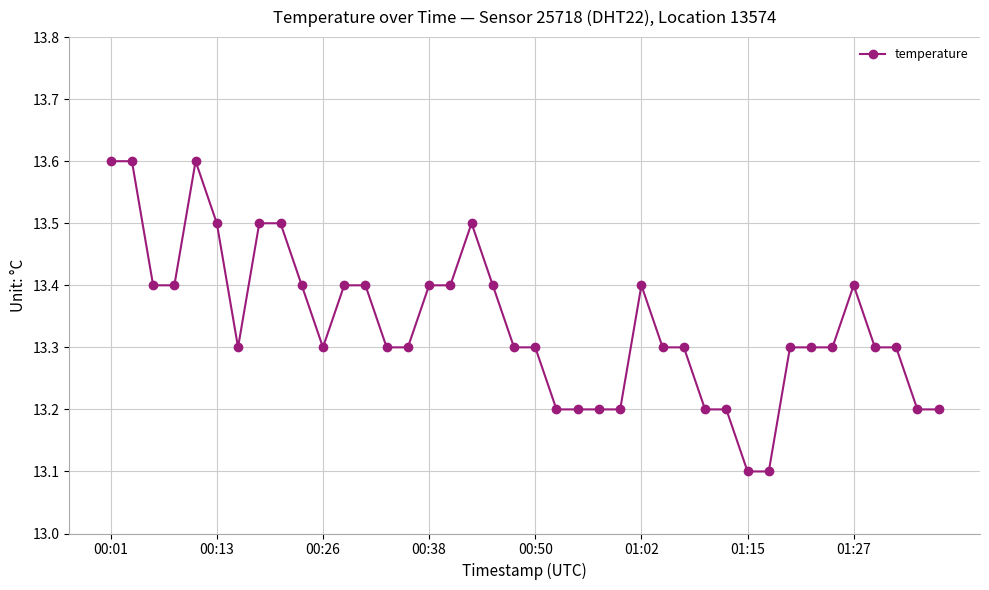

True or false: there are more than 2 points higher than both neighbors.

True